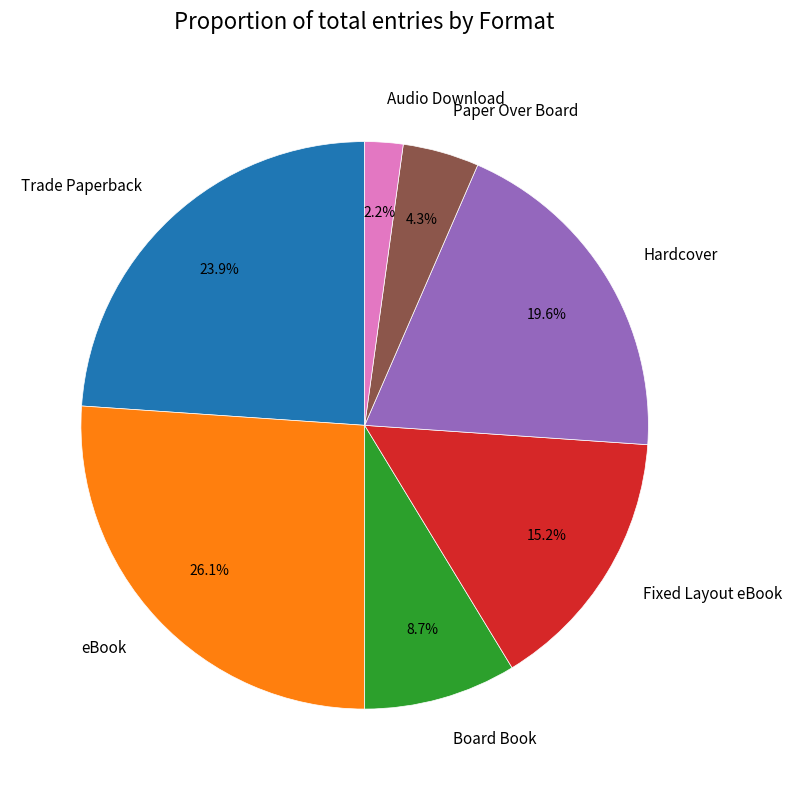

How many slices are in this pie chart?

7